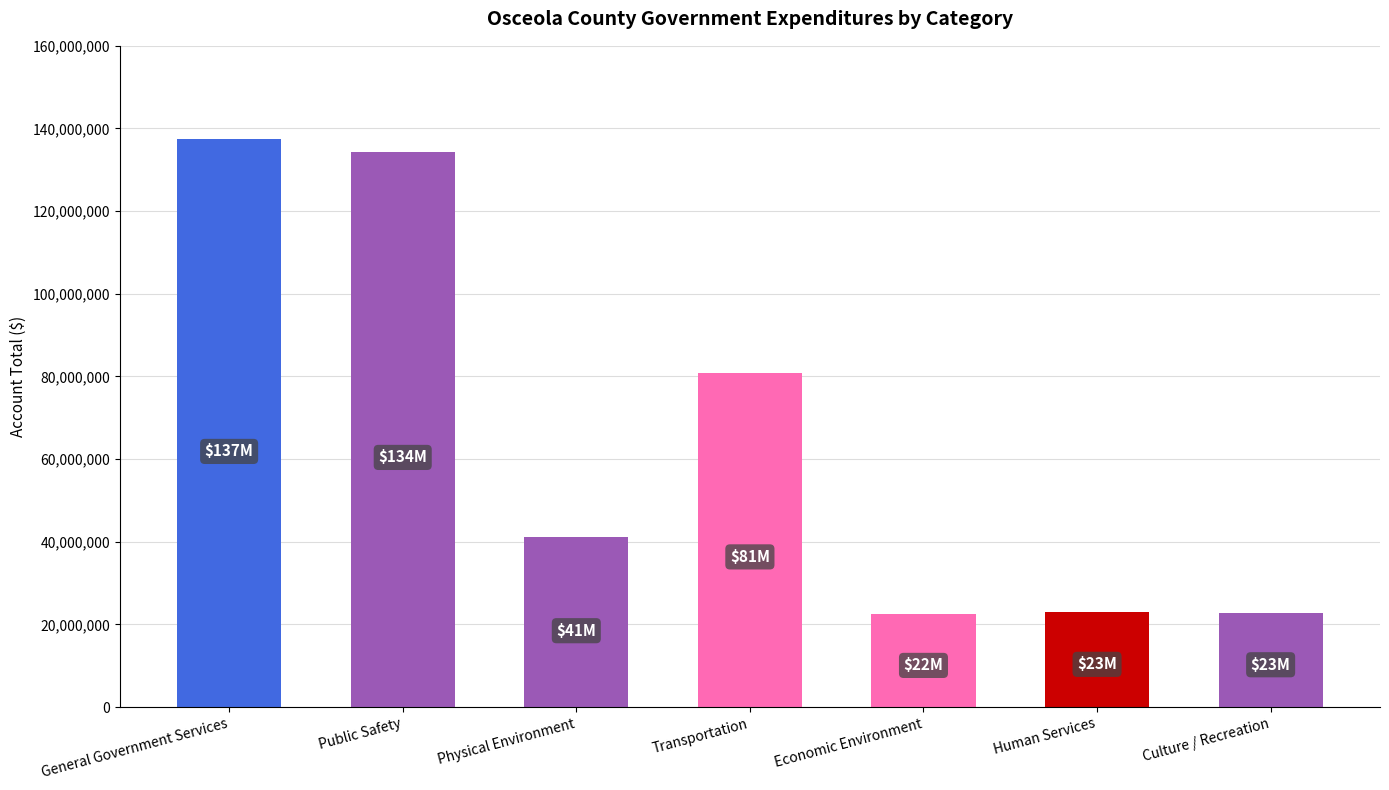

What is the sum of all values?

461727211